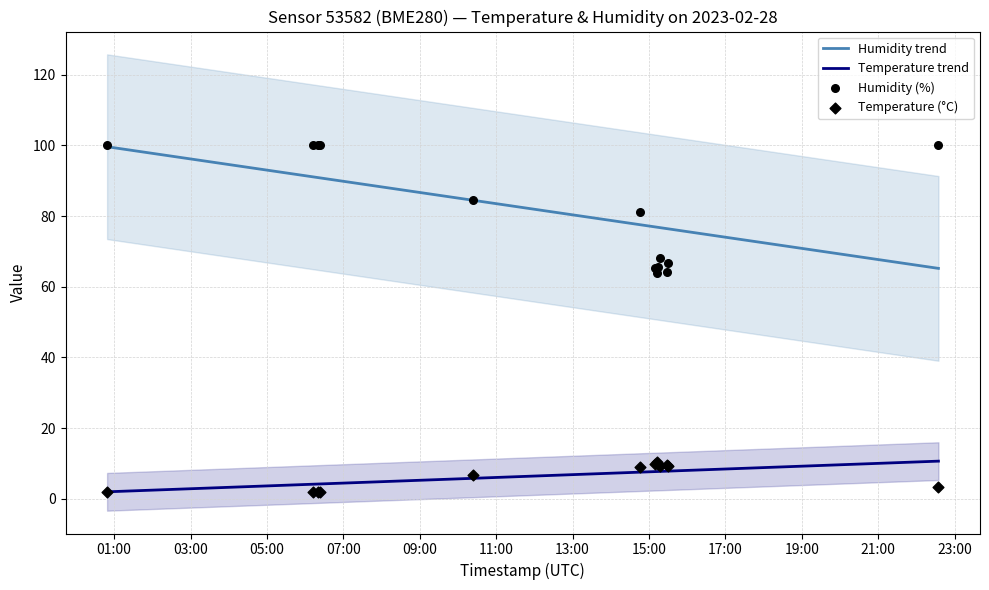

Which series has the largest total across all categories?

Humidity (%)